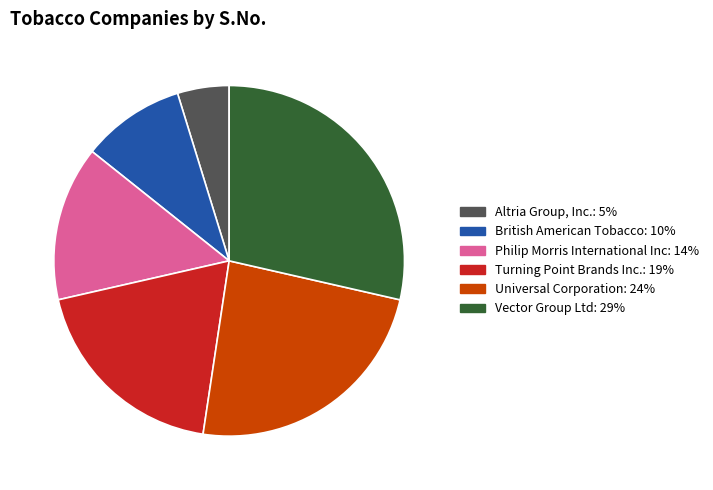

Is the sum of Vector Group Ltd and Altria Group, Inc. greater than half?

No